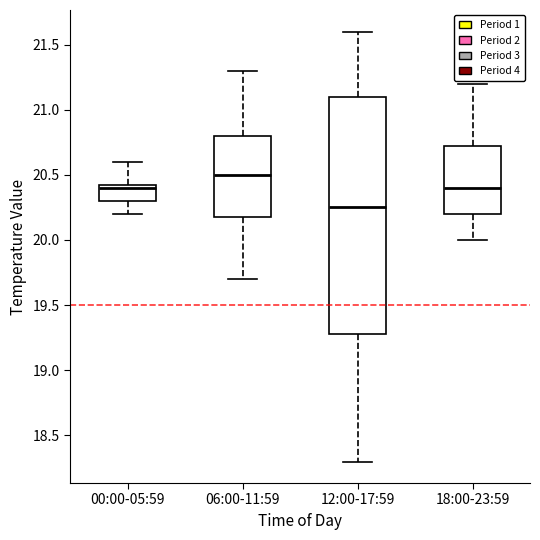

Reading left to right, transcribe this box plot: for each box, give where its median line is, the range the box spans, and where its two whiskers end, as read against the y-axis. The values are not printed on the chart, so give them approximately, as read against the axis.

00:00-05:59: median 20.40, box 20.30 to 20.45, whiskers 20.20 to 20.60
06:00-11:59: median 20.50, box 20.20 to 20.80, whiskers 19.70 to 21.30
12:00-17:59: median 20.25, box 19.30 to 21.10, whiskers 18.30 to 21.60
18:00-23:59: median 20.40, box 20.20 to 20.75, whiskers 20.00 to 21.20